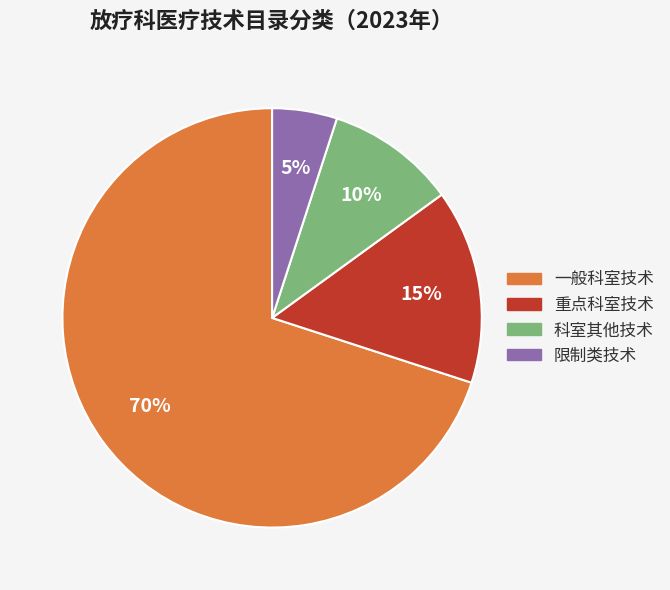

Is the sum of 科室其他技术 and 重点科室技术 greater than half?

No